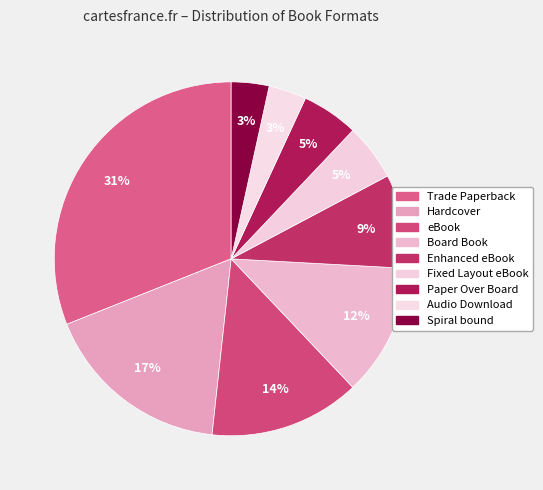

Does eBook represent more than half of the total?

No